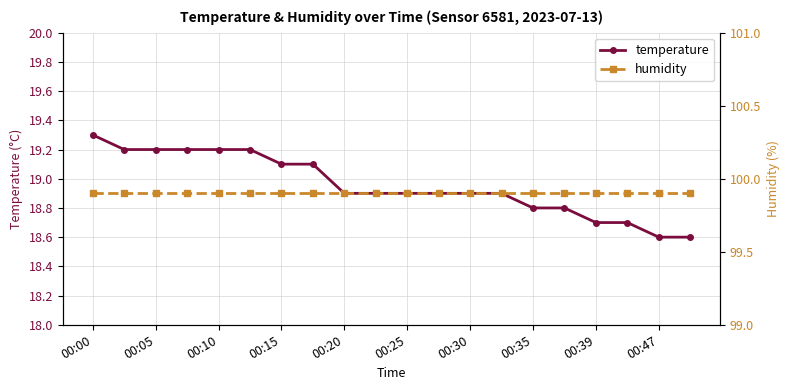

What is the maximum value shown in the chart?

99.9